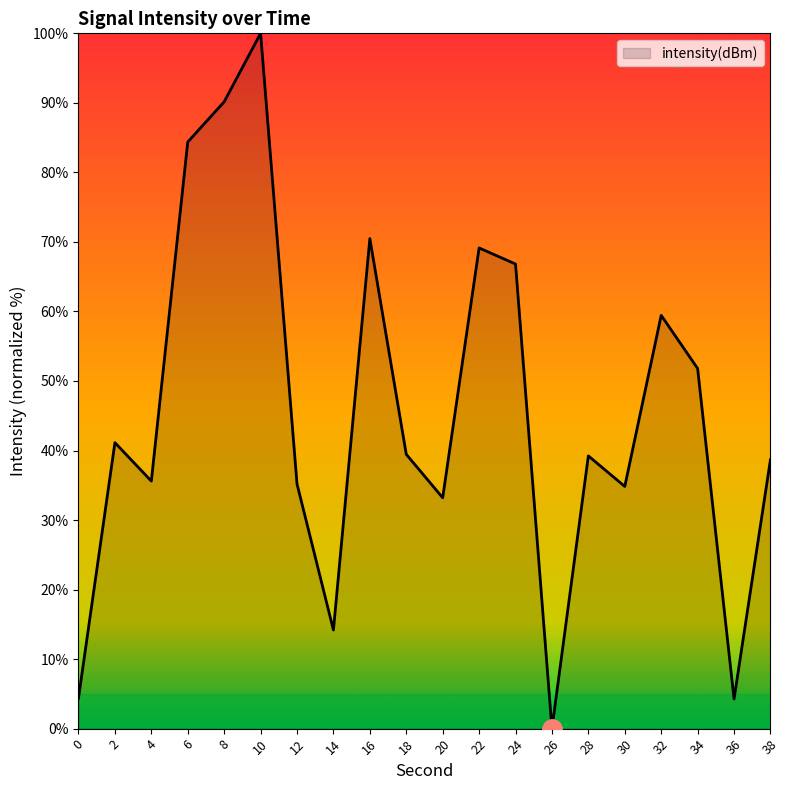

At which category does the chart reach its minimum across all series?

26